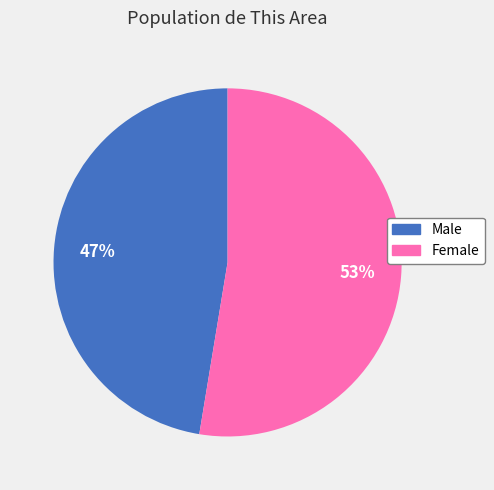

Which slice represents more than half of the pie?

Female